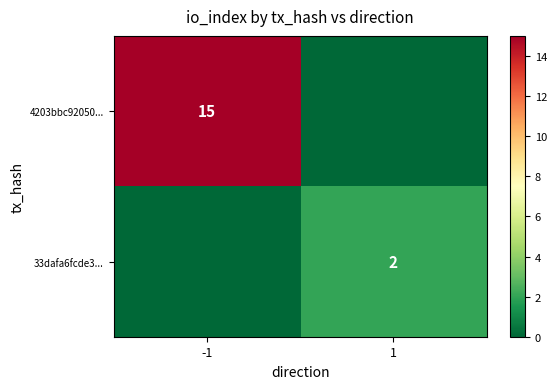

The value of 33dafa6fcde3... at 1 is 1. True or false?

False